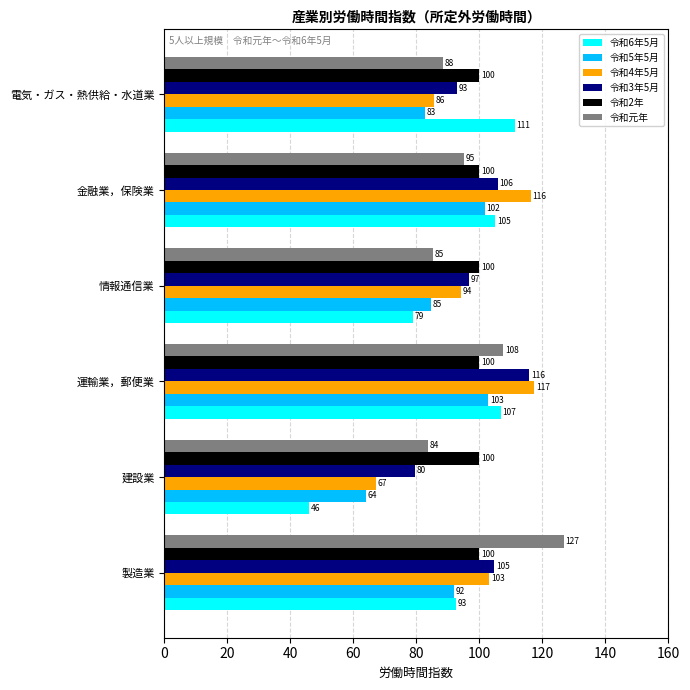

List the labels in order of 令和6年5月 value, largest first.

電気・ガス・熱供給・水道業, 運輸業，郵便業, 金融業，保険業, 製造業, 情報通信業, 建設業